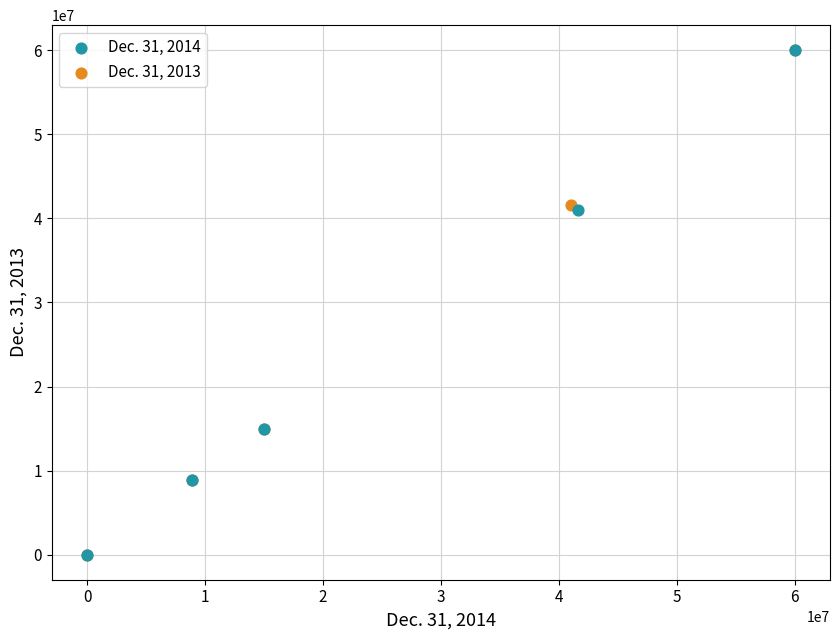

What are all the series names shown in the legend?

Dec. 31, 2014, Dec. 31, 2013